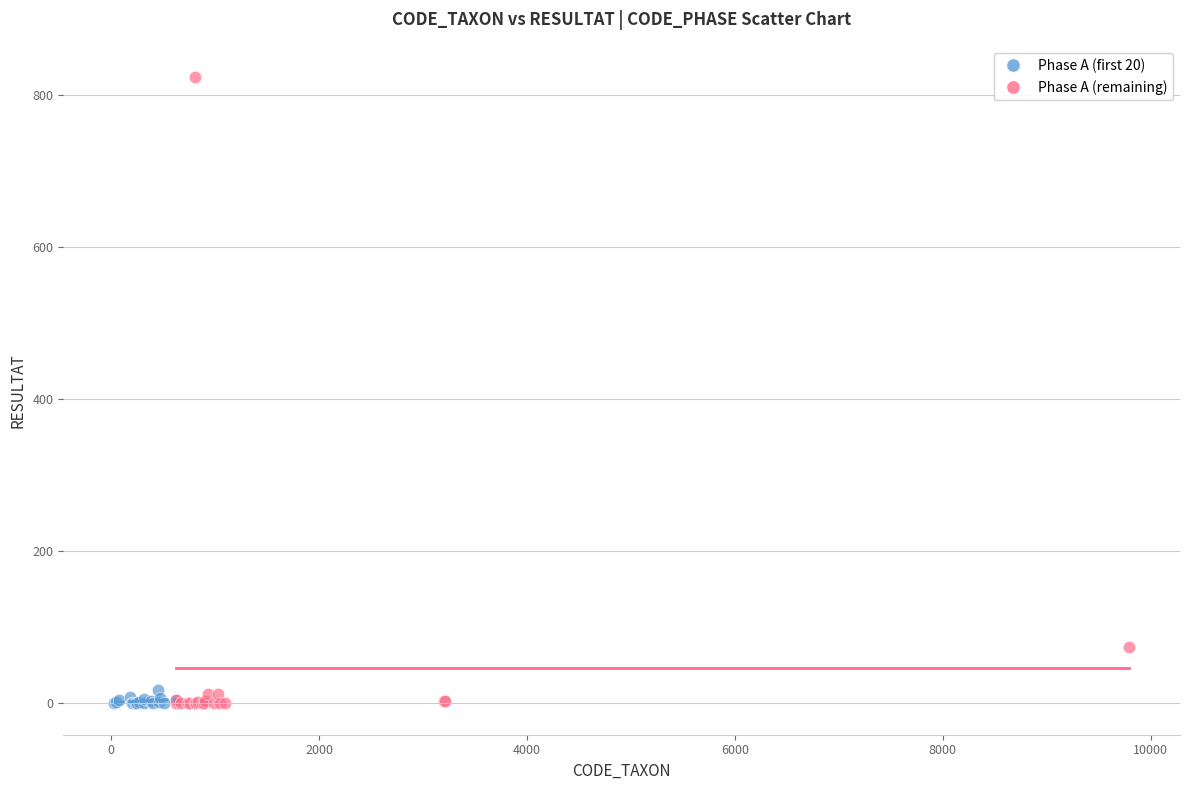

Which series reaches the maximum Y coordinate?

Phase A (remaining)